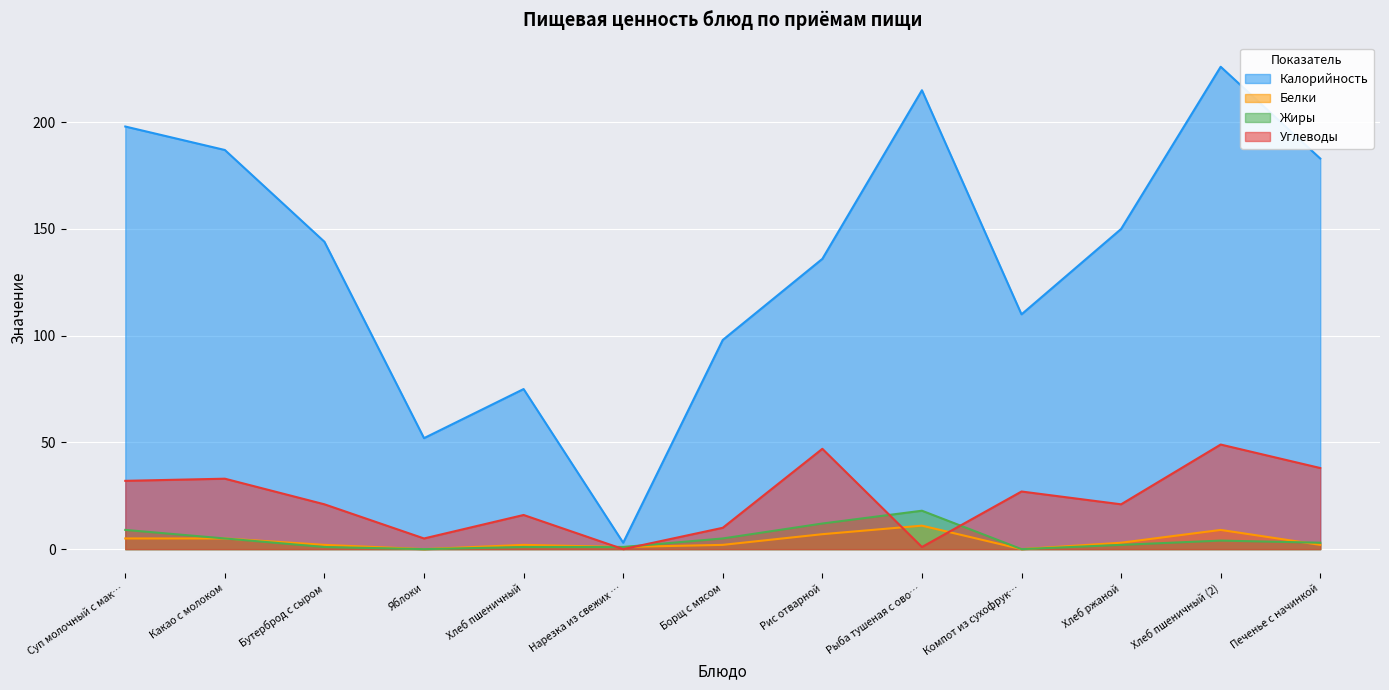

At which label does Жиры reach its peak?

Рыба тушеная с ово…